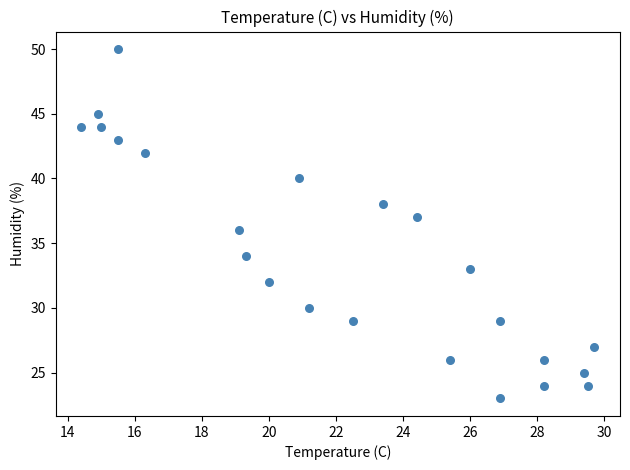

What is the range of Y values (max minus min)?

27